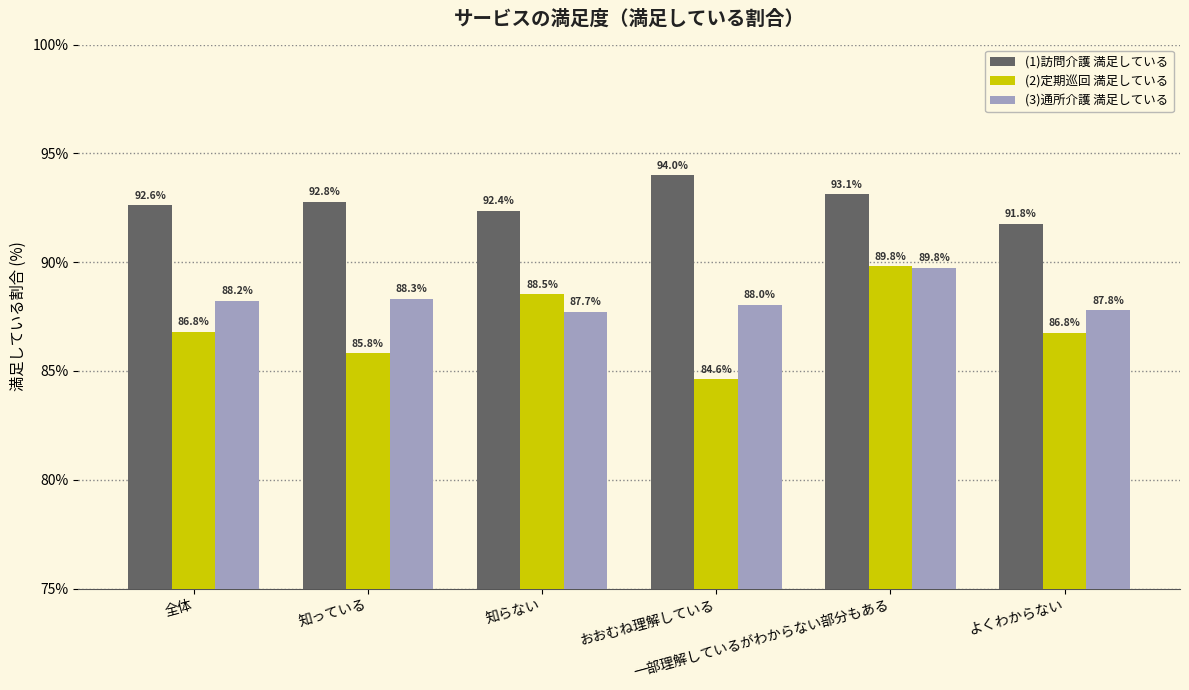

What is the label of the 1st bar from the right?

よくわからない